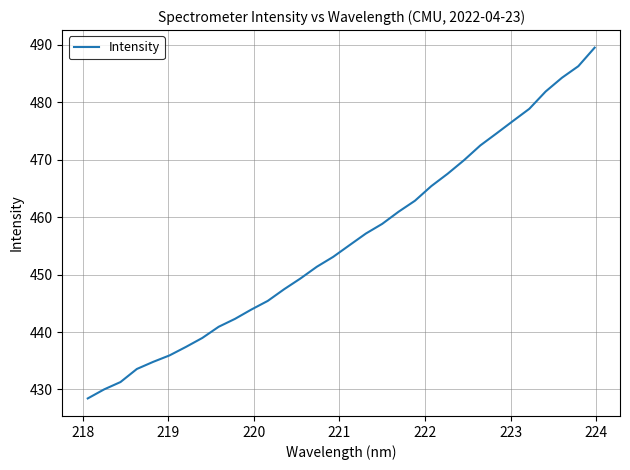

What is the smallest value displayed?

428.4